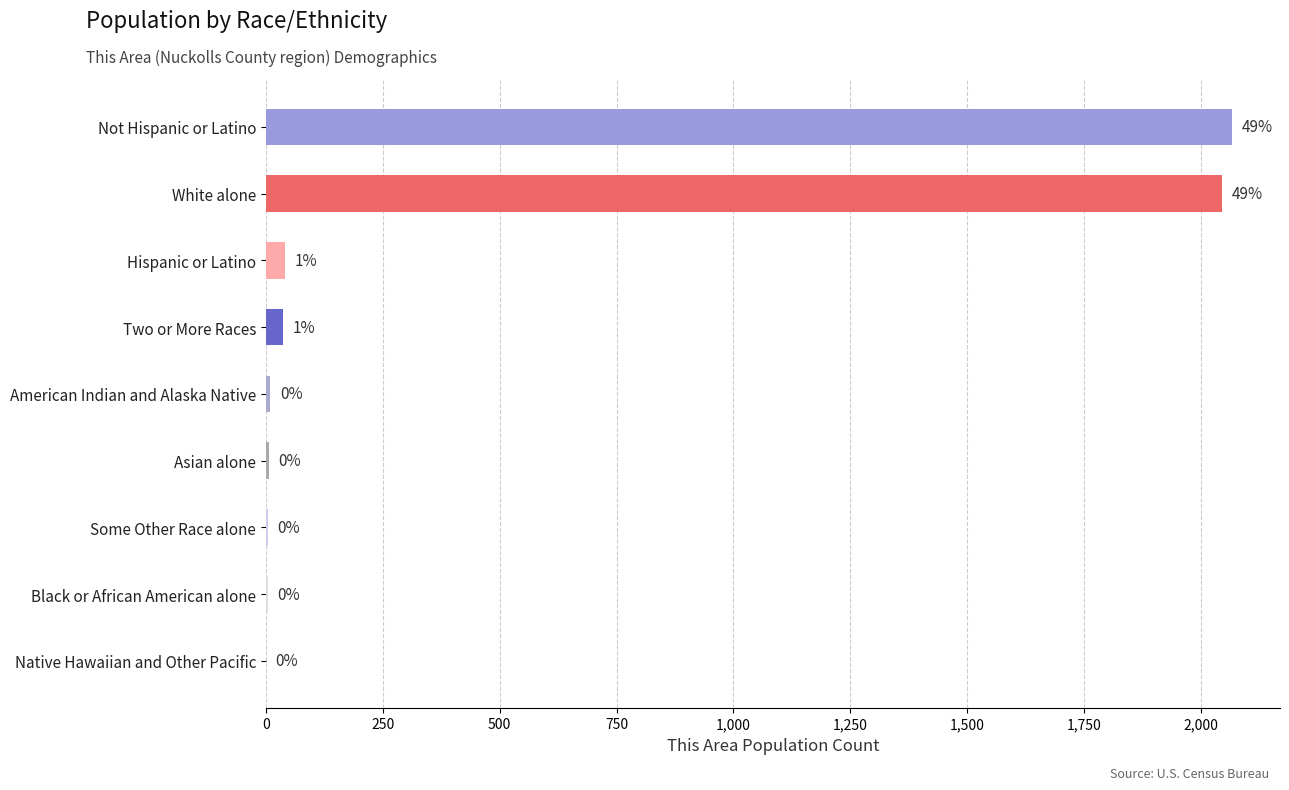

Is it true that the value at Two or More Races is 37?

True